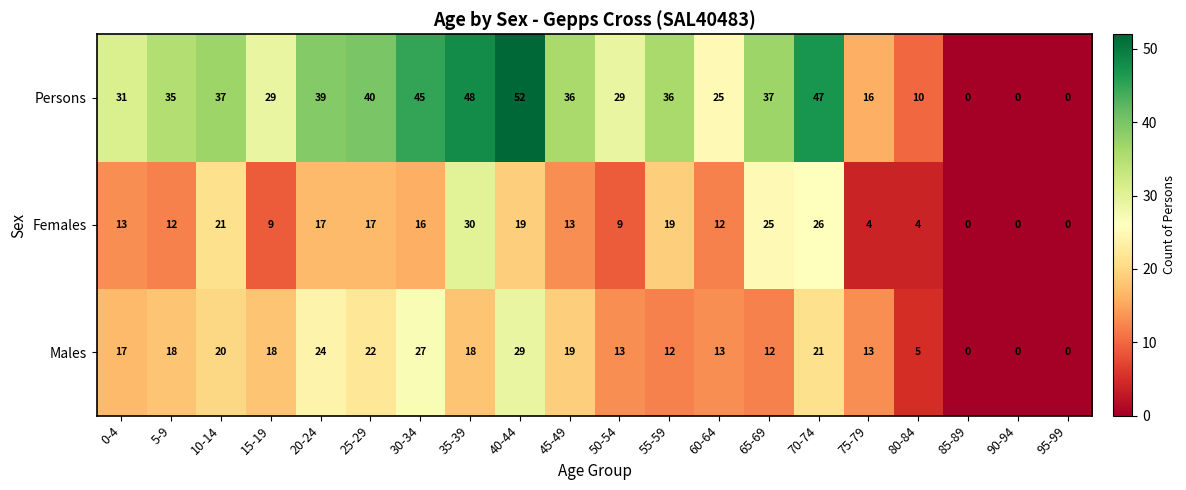

Between 55-59 and 85-89, which series saw the biggest shift?

Persons